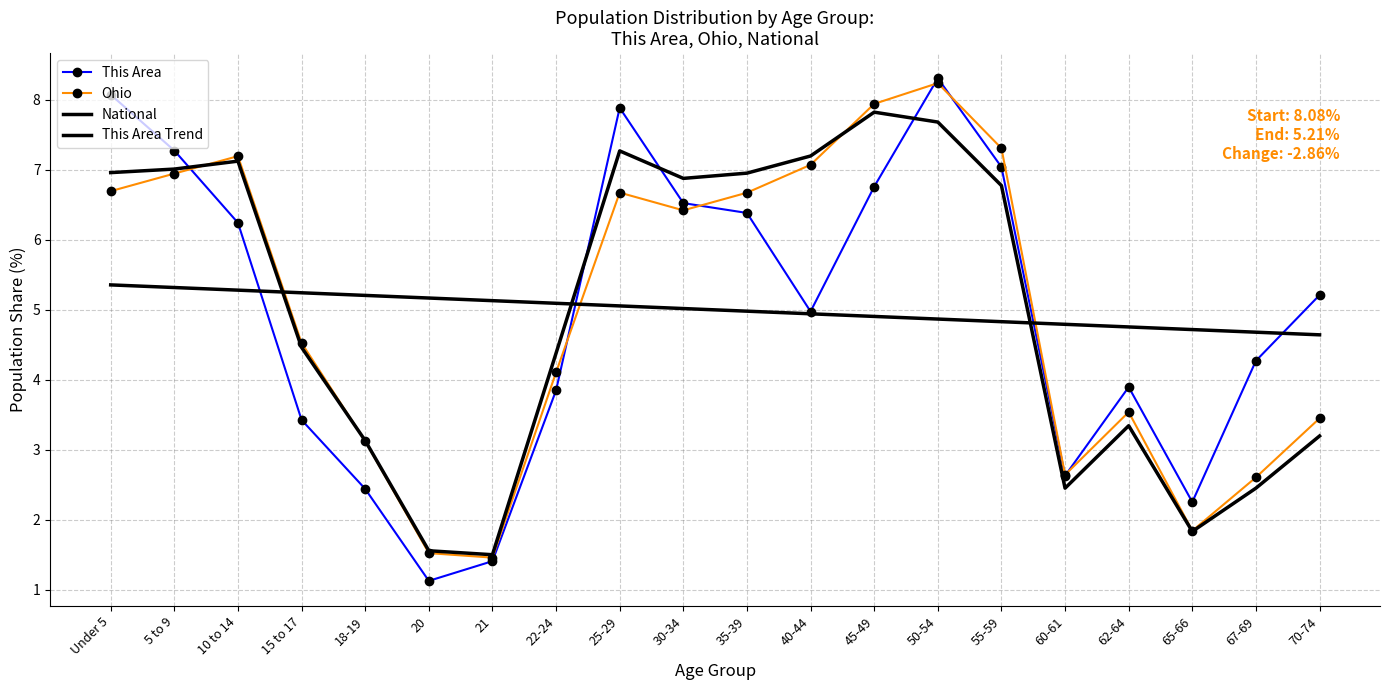

Reading left to right, what are all the values shown in this chart?

This Area: Under 5=8.1	5 to 9=7.3	10 to 14=6.2	15 to 17=3.4	18-19=2.4	20=1.1	21=1.4	22-24=3.8	25-29=7.9	30-34=6.5	35-39=6.4	40-44=5.0	45-49=6.8	50-54=8.3	55-59=7.0	60-61=2.6	62-64=3.9	65-66=2.3	67-69=4.3	70-74=5.2
Ohio: Under 5=6.7	5 to 9=6.9	10 to 14=7.2	15 to 17=4.5	18-19=3.1	20=1.5	21=1.5	22-24=4.1	25-29=6.7	30-34=6.4	35-39=6.7	40-44=7.1	45-49=7.9	50-54=8.2	55-59=7.3	60-61=2.6	62-64=3.5	65-66=1.8	67-69=2.6	70-74=3.4
National: Under 5=7.0	5 to 9=7.0	10 to 14=7.1	15 to 17=4.5	18-19=3.1	20=1.6	21=1.5	22-24=4.4	25-29=7.3	30-34=6.9	35-39=7.0	40-44=7.2	45-49=7.8	50-54=7.7	55-59=6.8	60-61=2.5	62-64=3.3	65-66=1.8	67-69=2.5	70-74=3.2
This Area Trend: Under 5=5.4	5 to 9=5.3	10 to 14=5.3	15 to 17=5.2	18-19=5.2	20=5.2	21=5.1	22-24=5.1	25-29=5.1	30-34=5.0	35-39=5.0	40-44=4.9	45-49=4.9	50-54=4.9	55-59=4.8	60-61=4.8	62-64=4.8	65-66=4.7	67-69=4.7	70-74=4.6